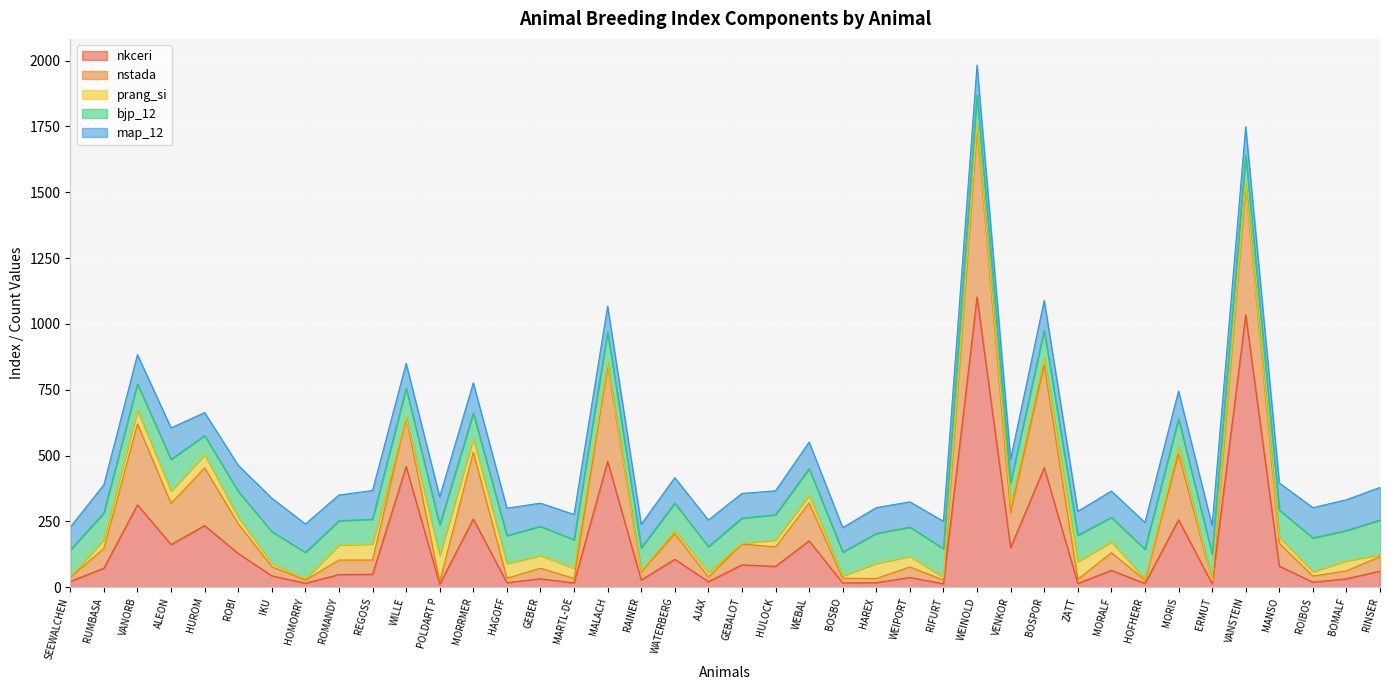

How many data points in prang_si are above 26?

19